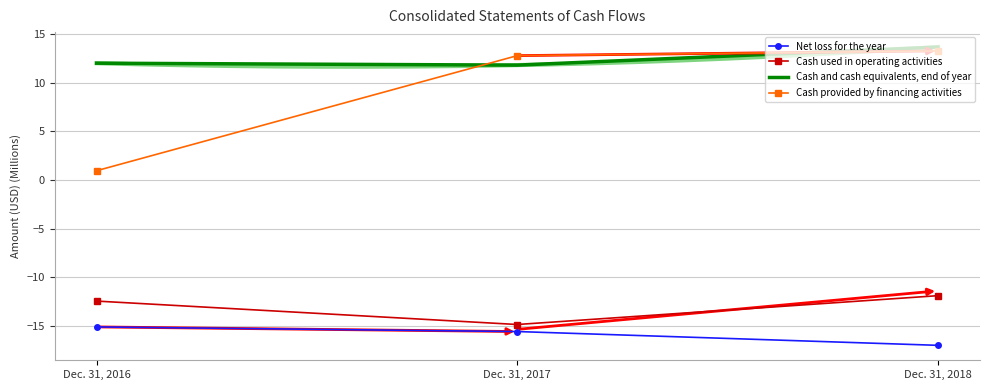

What is the value of the Cash and cash equivalents, end of year point at the 1st from the left?

12.0